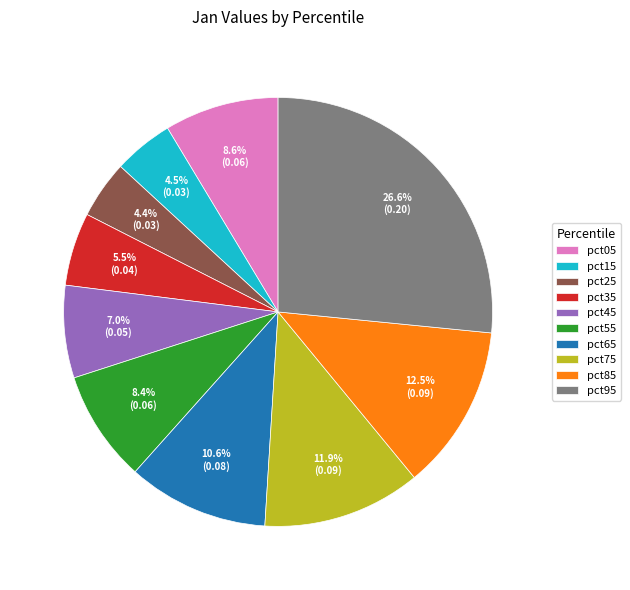

Count the number of slices in the pie.

10